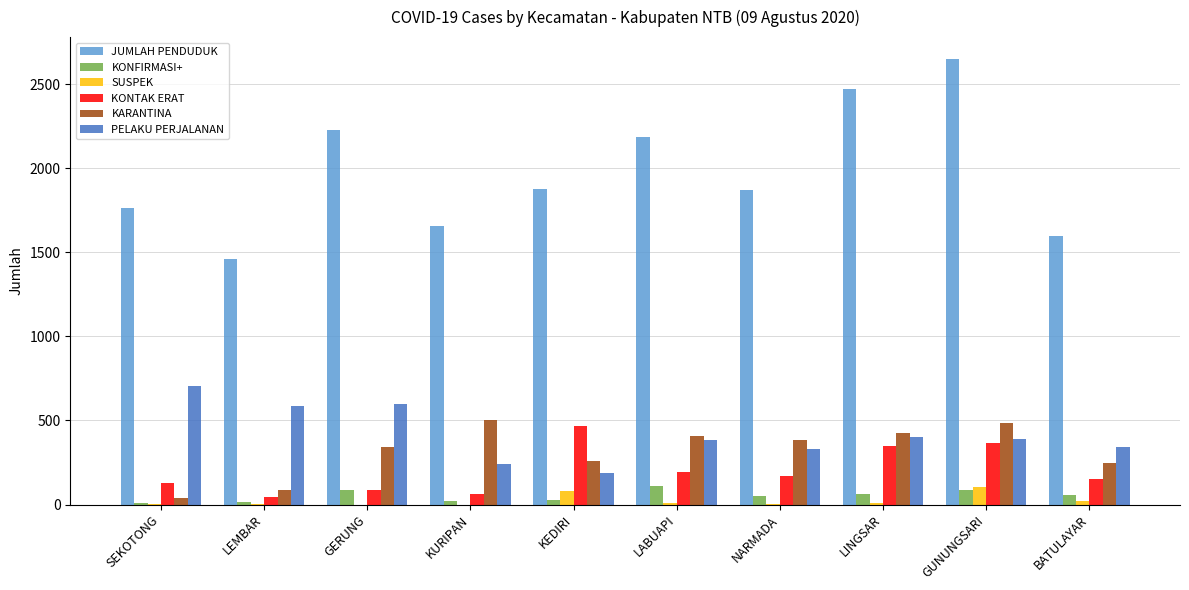

True or false: KONFIRMASI+ has a value of 59 at BATULAYAR.

True